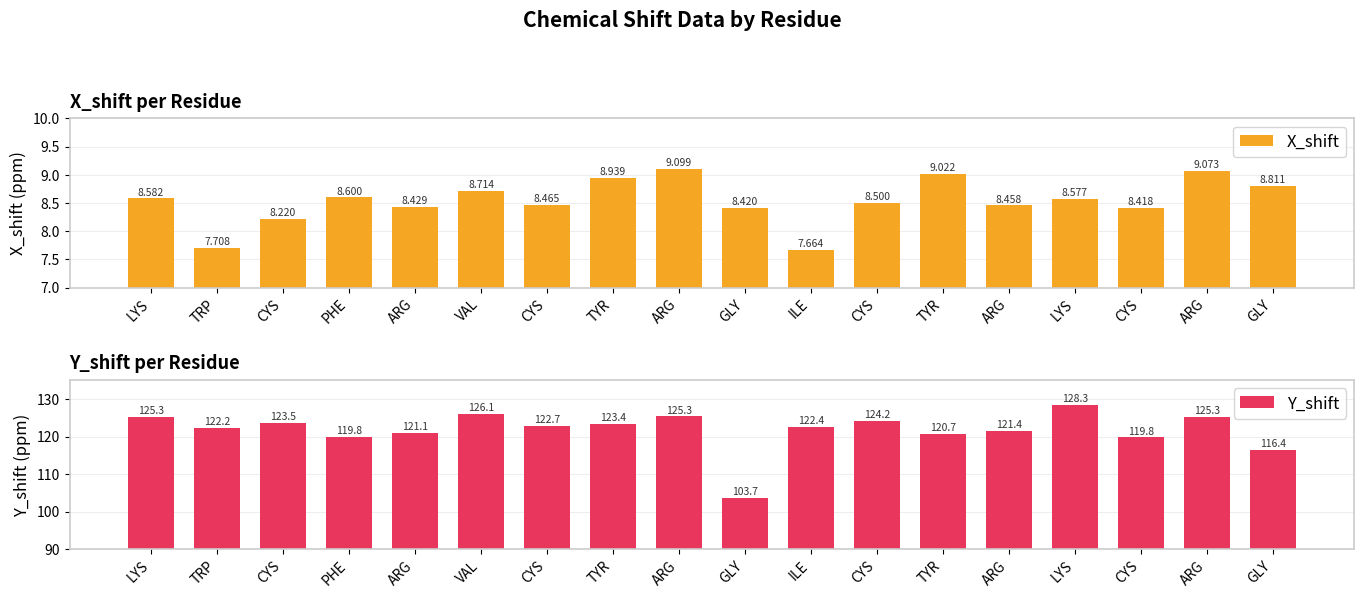

List the labels in order of Y_shift value, largest first.

LYS, VAL, ARG, LYS, ARG, CYS, CYS, TYR, CYS, ILE, TRP, ARG, ARG, TYR, PHE, CYS, GLY, GLY